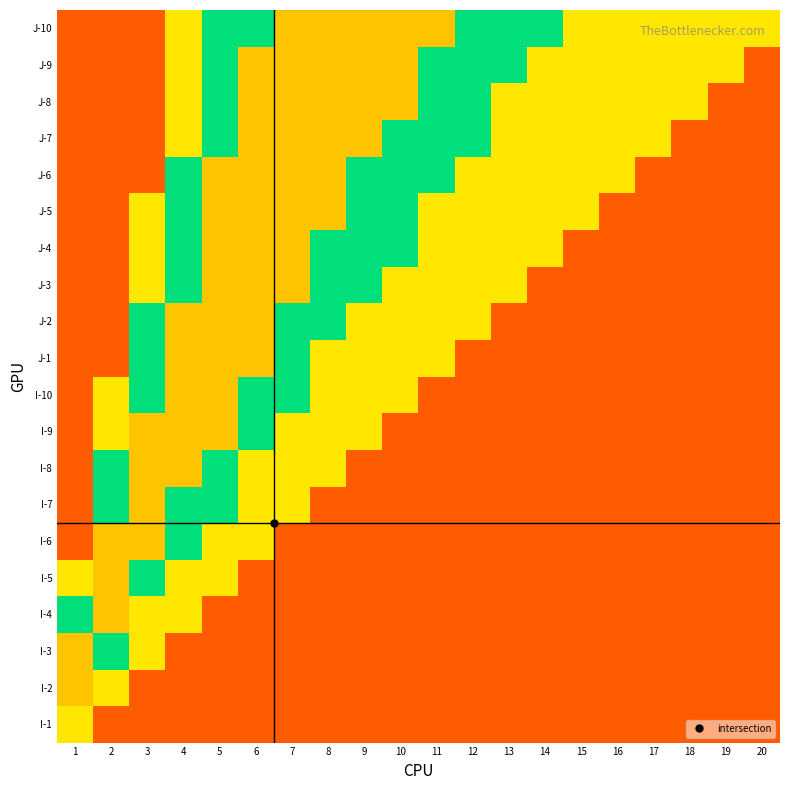

At how many categories does at least one series exceed 0?

20